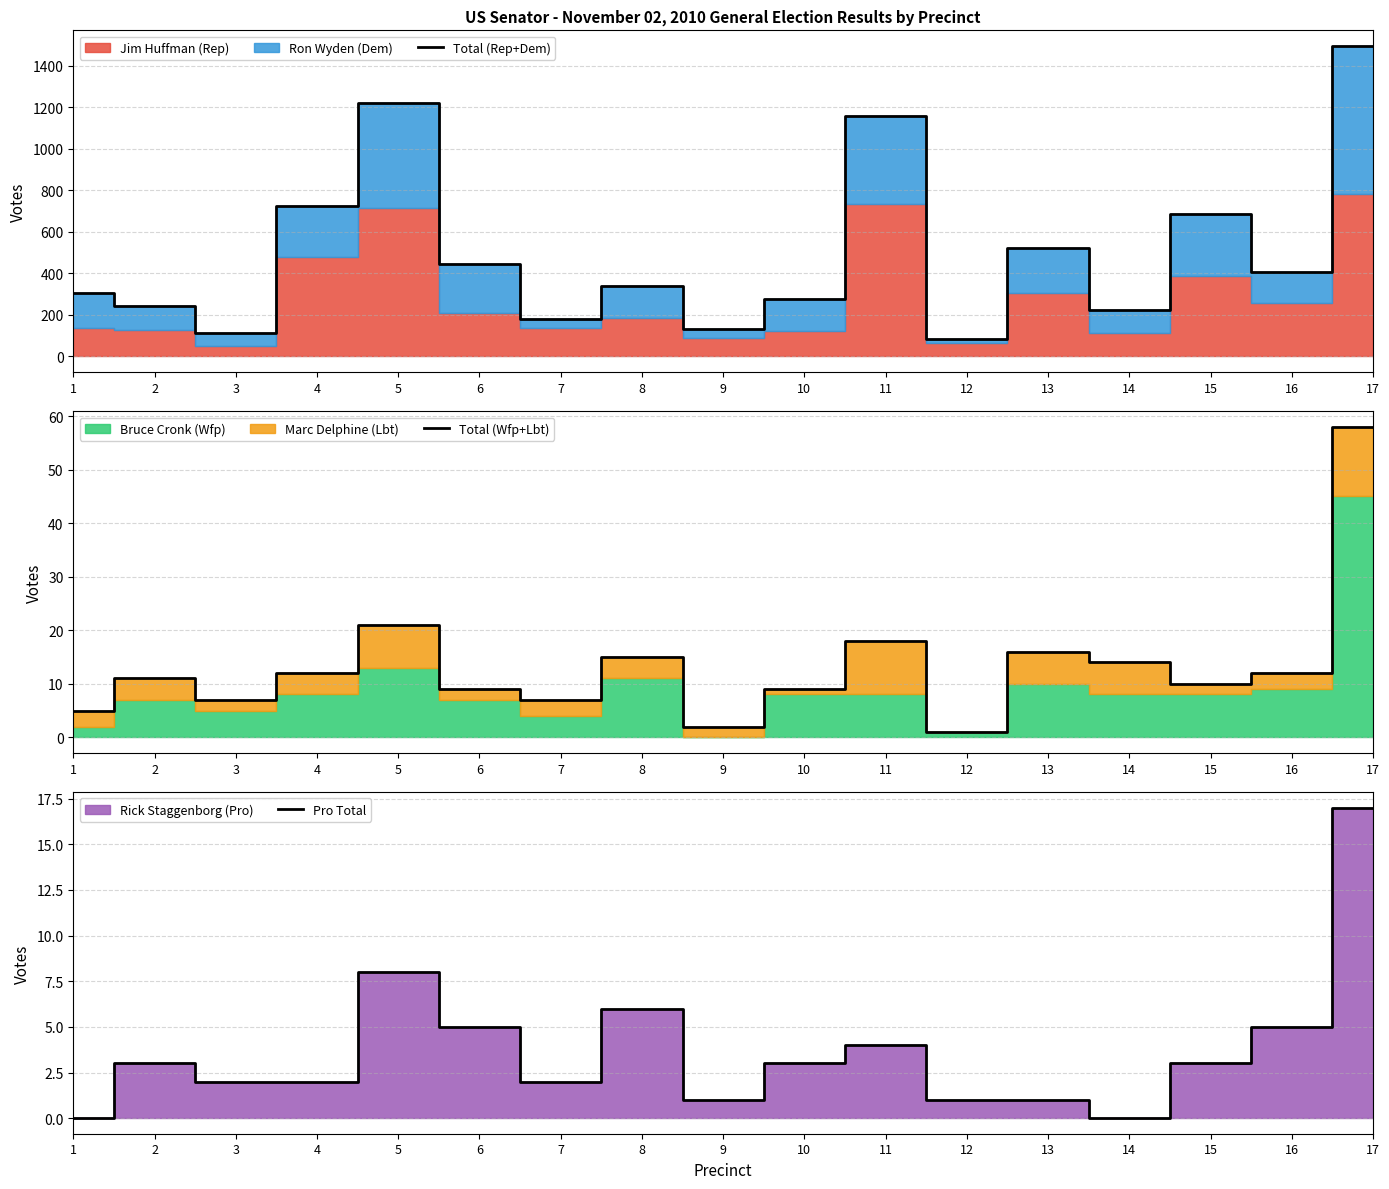

Which category has the lowest value across all series?

1